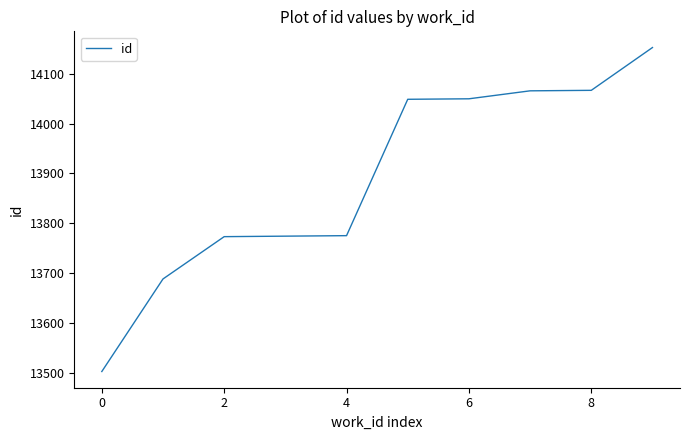

What is the smallest value displayed?

13502